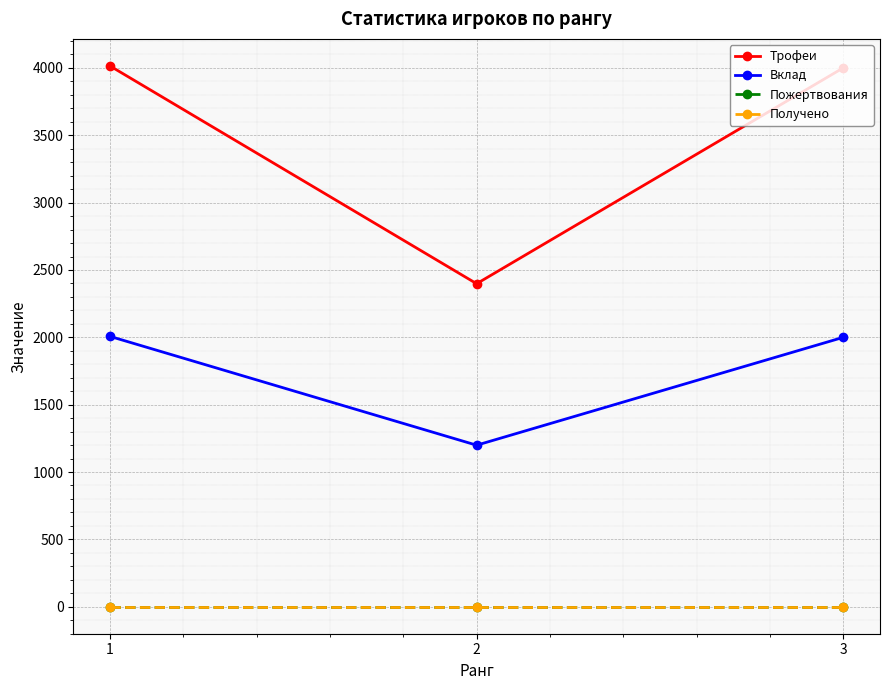

At which category is the sum across all series the highest?

1